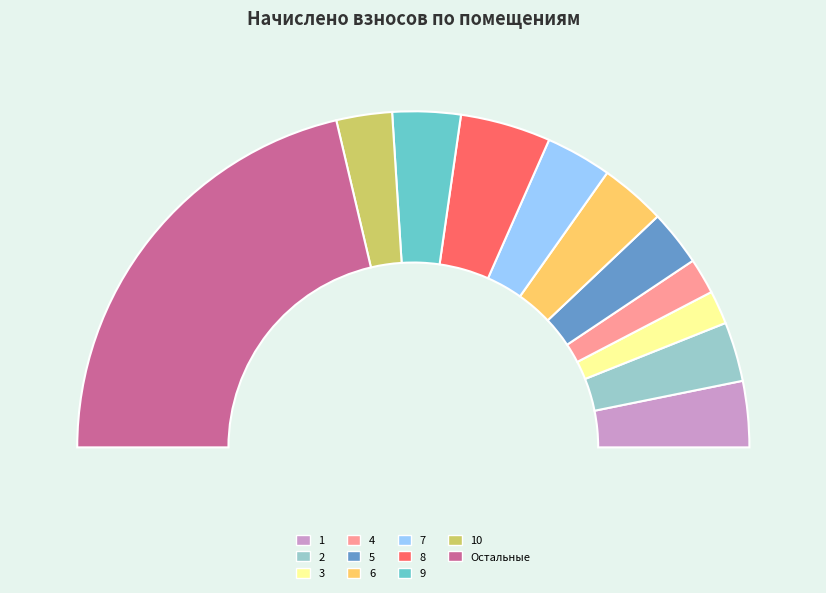

Is it true that 9 is 15% of the pie?

False